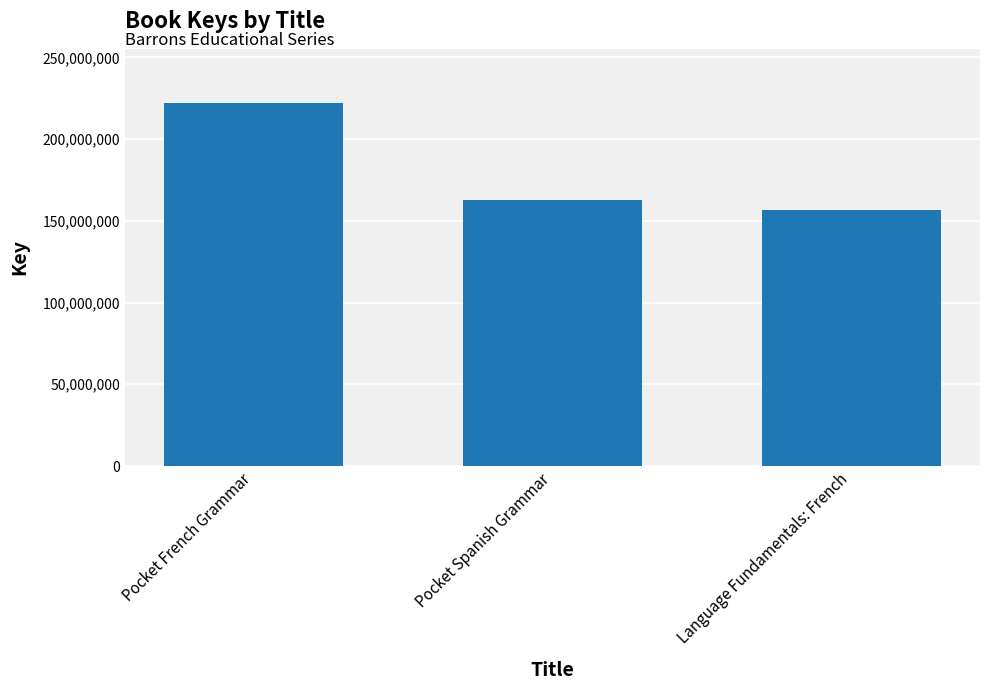

How many values are below 162786657?

1